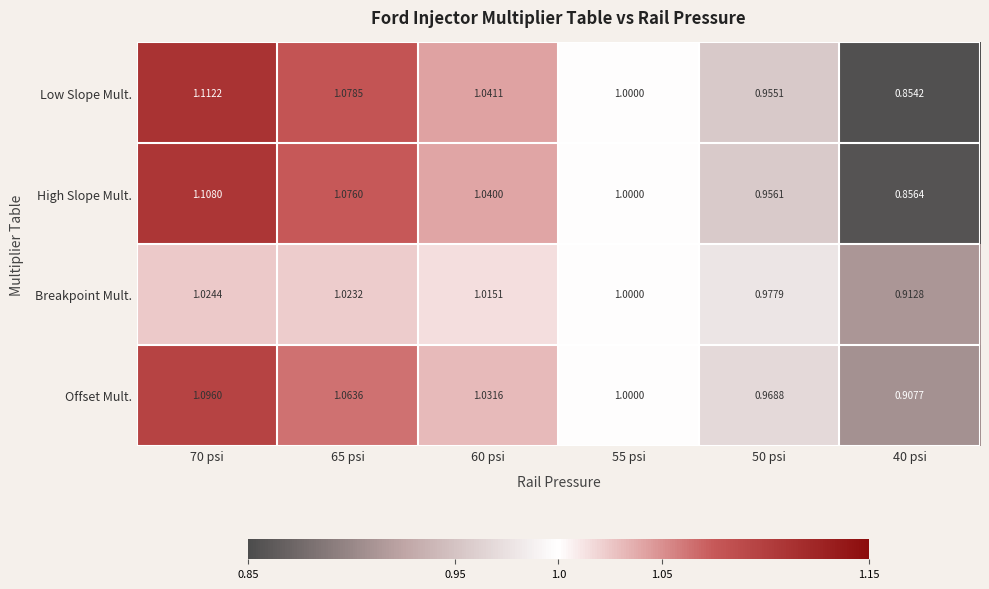

Is the value of Offset Mult. at 40 psi greater than the value of High Slope Mult. at 65 psi?

No